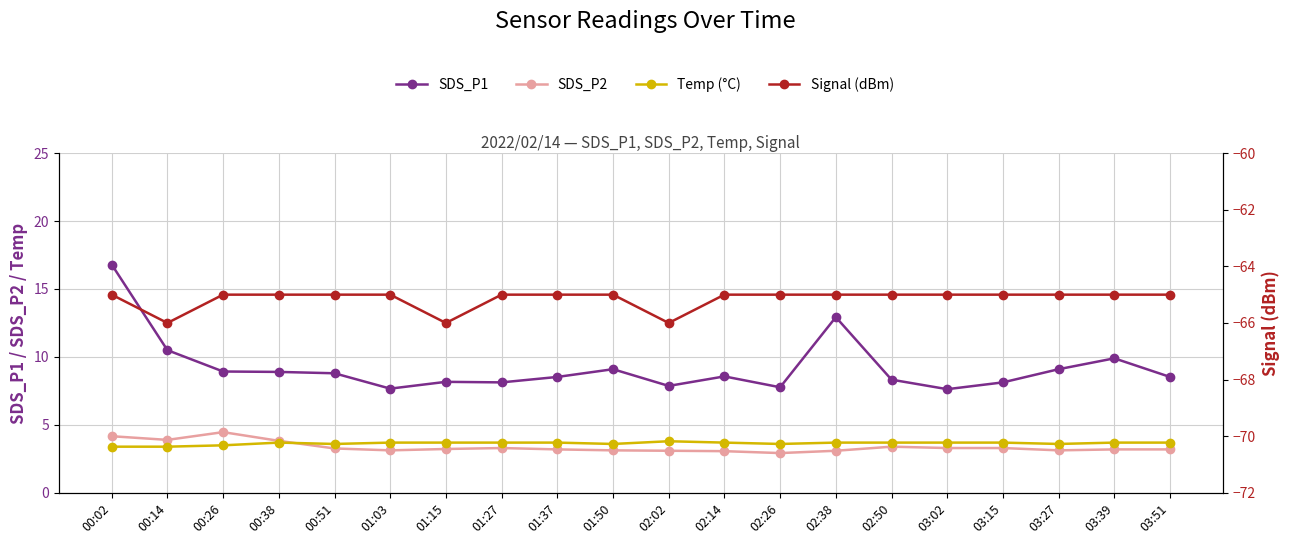

True or false: Signal (dBm) and Temp (°C) intersect in this chart.

False